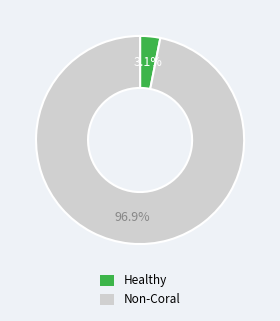

Rank the categories by value from highest to lowest.

Non-Coral, Healthy